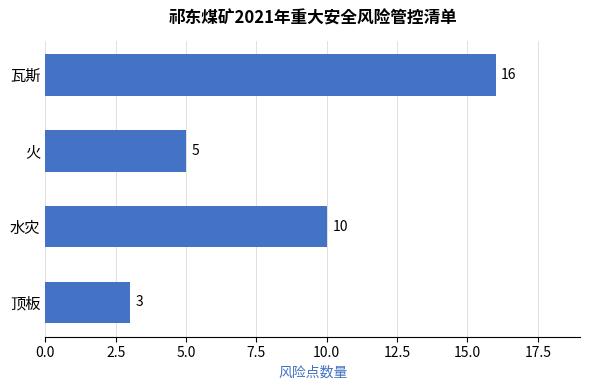

What is the difference between the maximum and second lowest values?

11